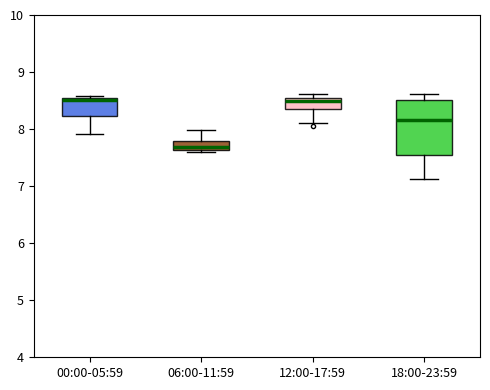

Comparing the boxes themselves (not the whiskers), which one is the tallest?

18:00-23:59